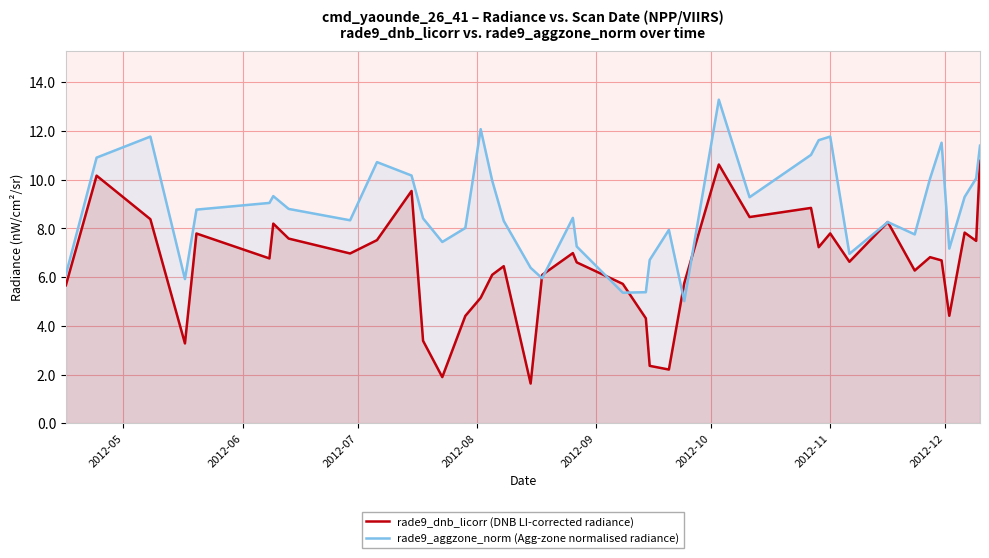

Rank the series by their maximum value, from highest to lowest.

rade9_aggzone_norm (Agg-zone normalised radiance), rade9_dnb_licorr (DNB LI-corrected radiance)